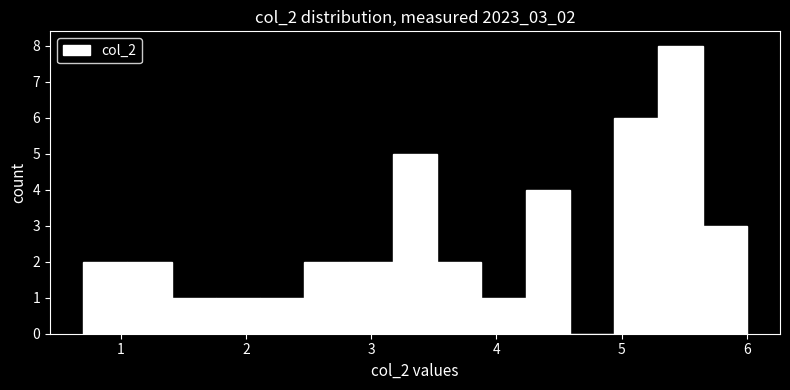

Around what value on the x-axis is the tallest bar? Give the approximate position of its centre, as read against the axis.

5.5